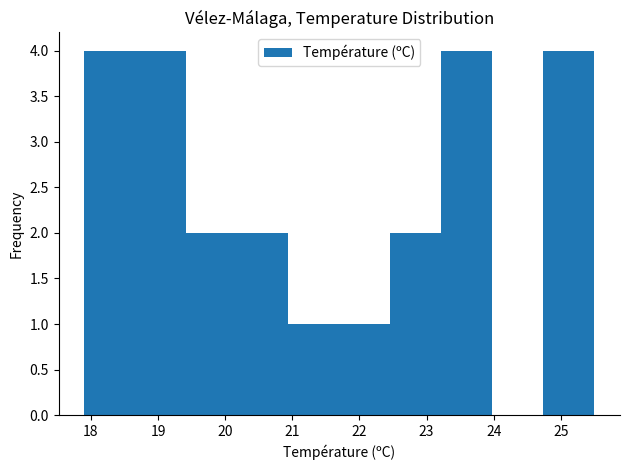

How tall is the bar that spans 17.90 to 18.66 on the x-axis? Neither the bar edges nor the heights are printed on the chart, so give them approximately, as read against the axes.

4